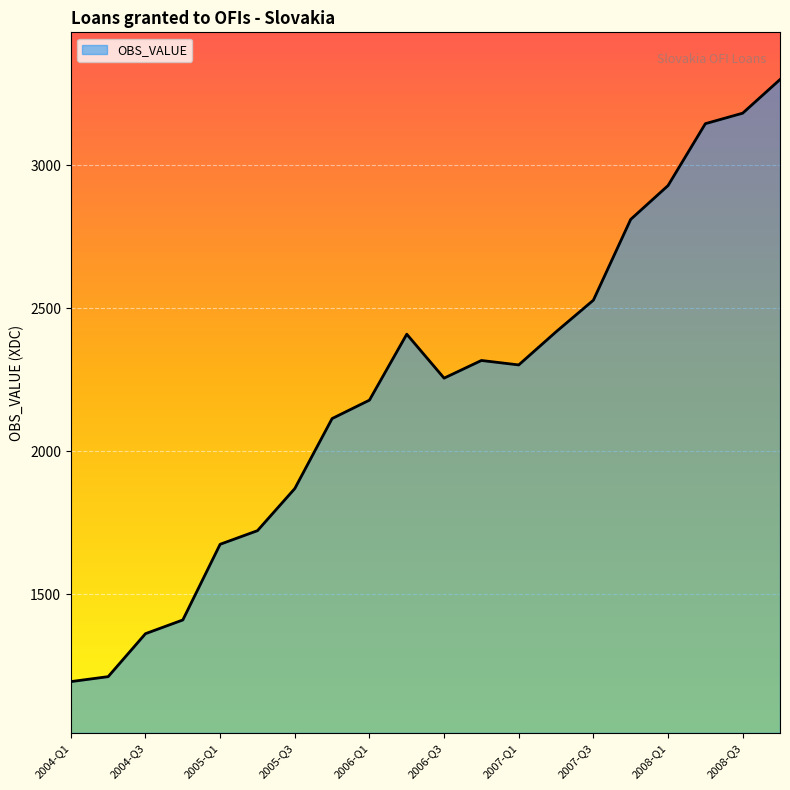

What is the maximum value shown in the chart?

3299.9